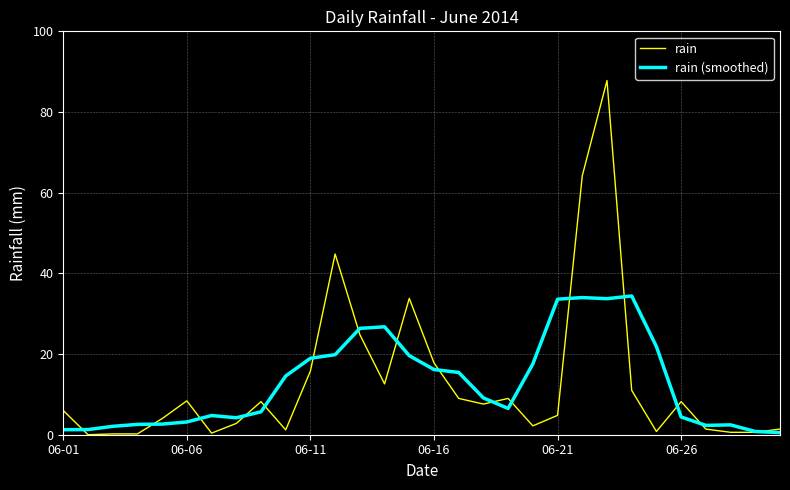

What is the greatest value displayed?

87.8